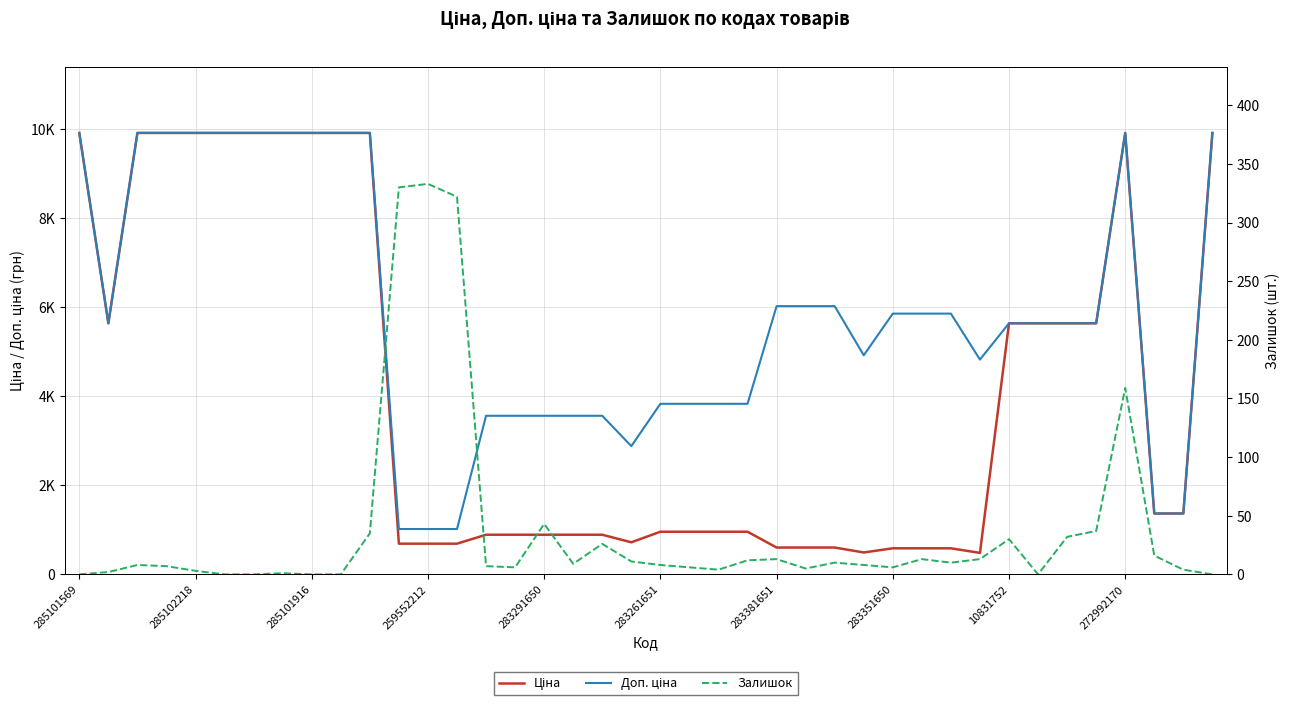

What is the difference between the second highest and second lowest values in the Доп. ціна series?

8890.7